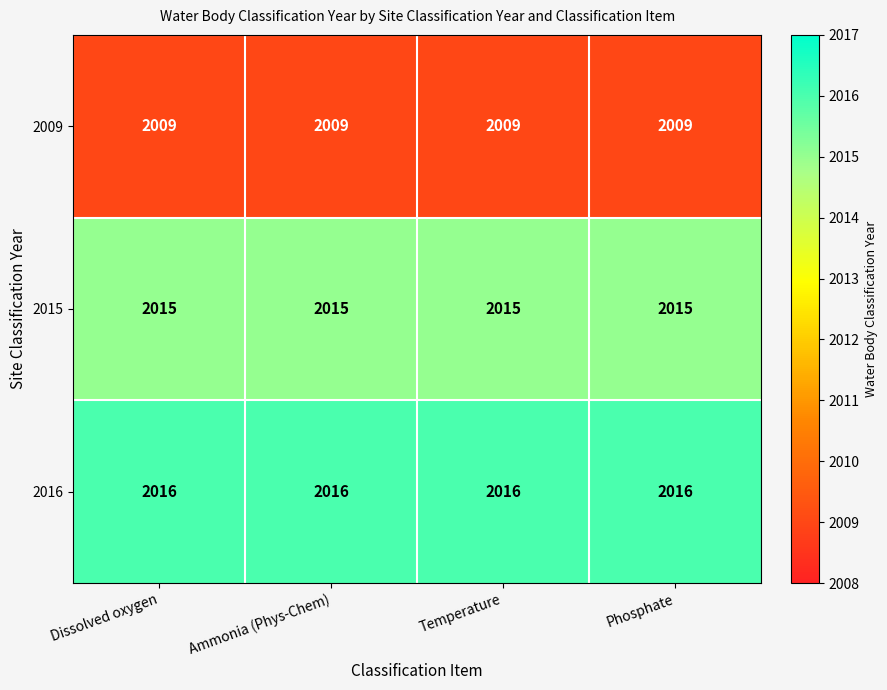

What is the minimum value shown in the chart?

2009